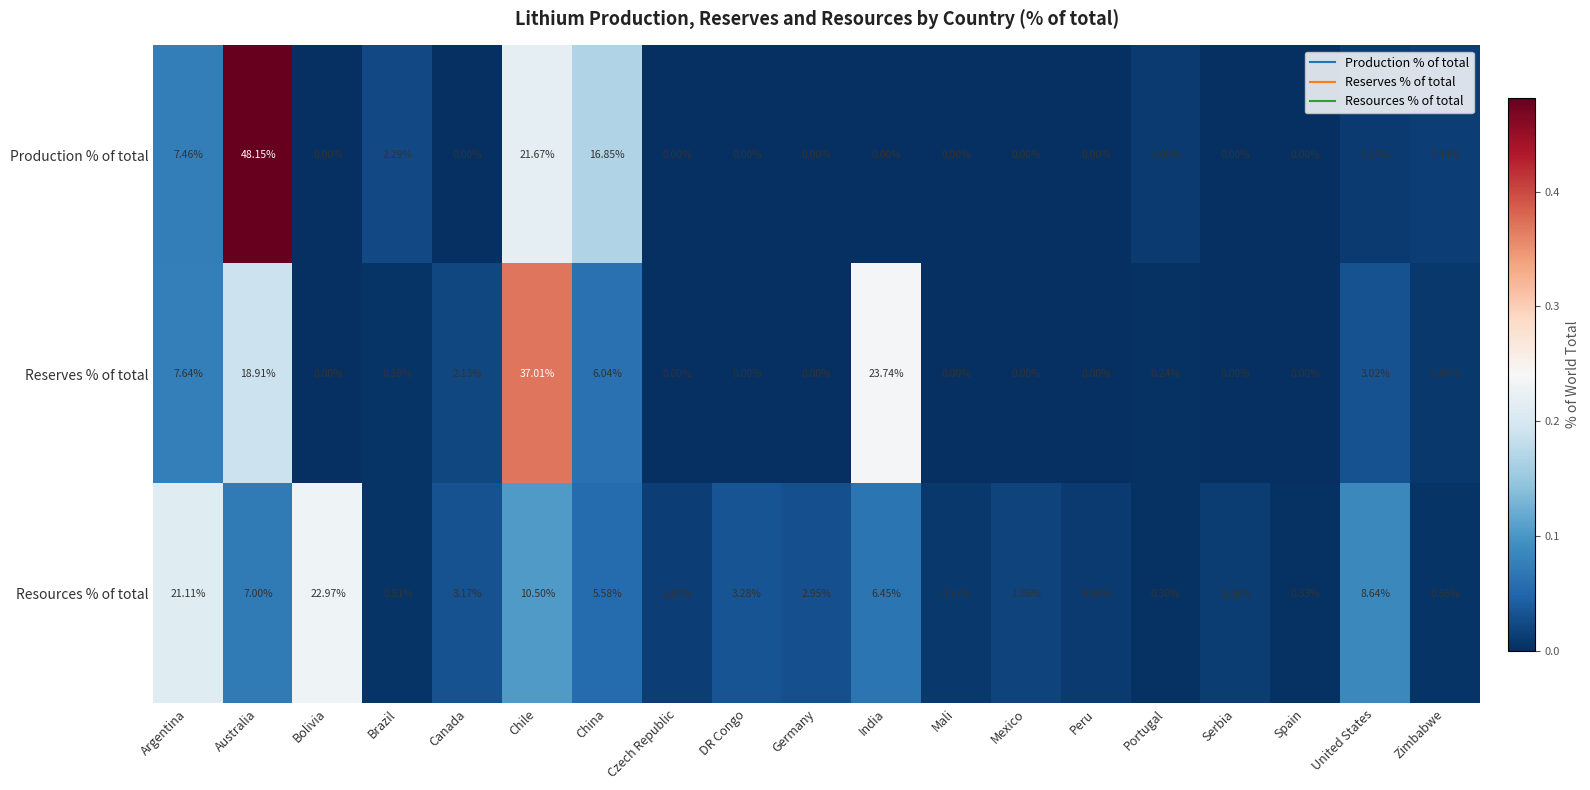

At which category is the sum across all series the highest?

Australia